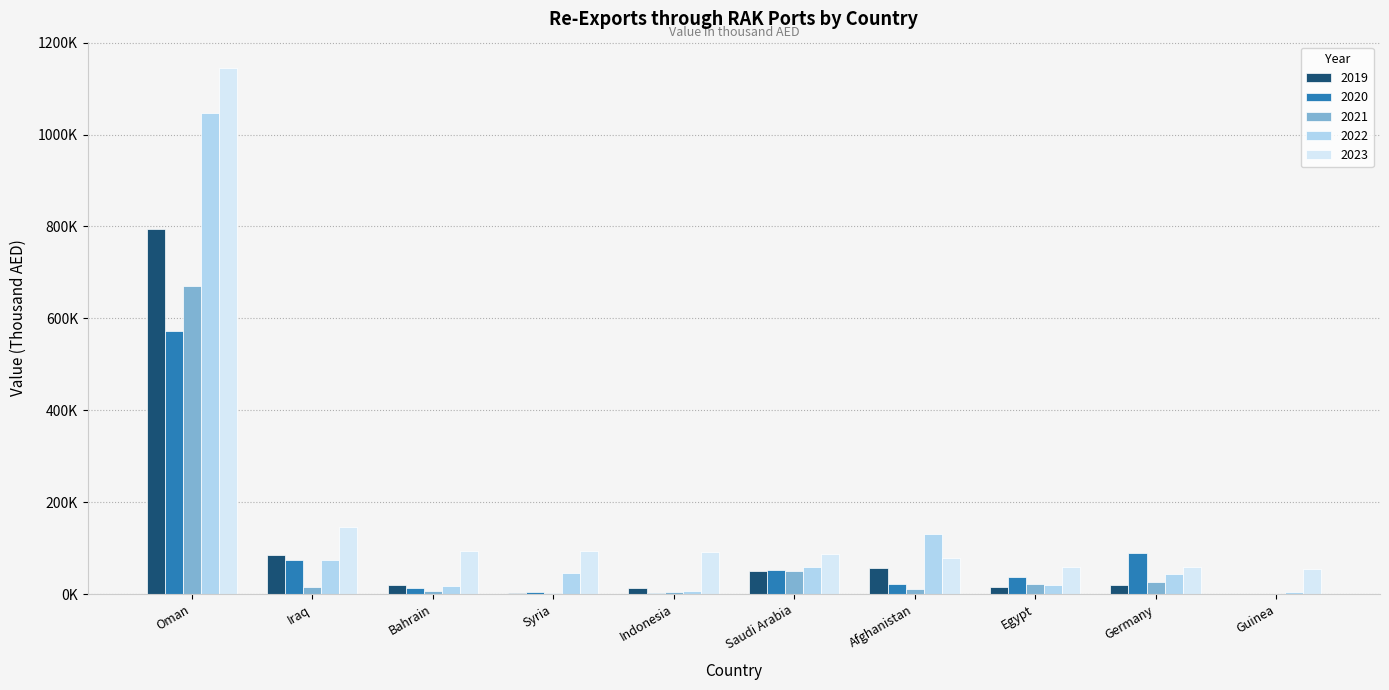

Are the bars grouped side by side (vs. stacked)?

Yes